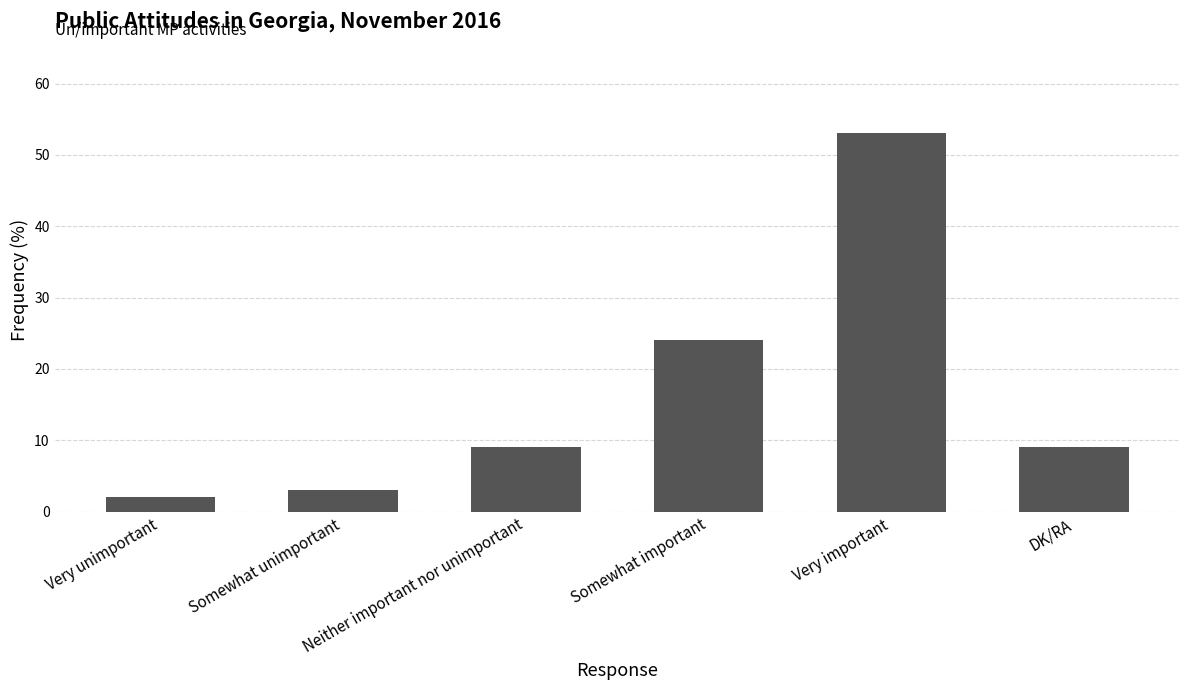

True or false: the data shows 35 at Somewhat important.

False